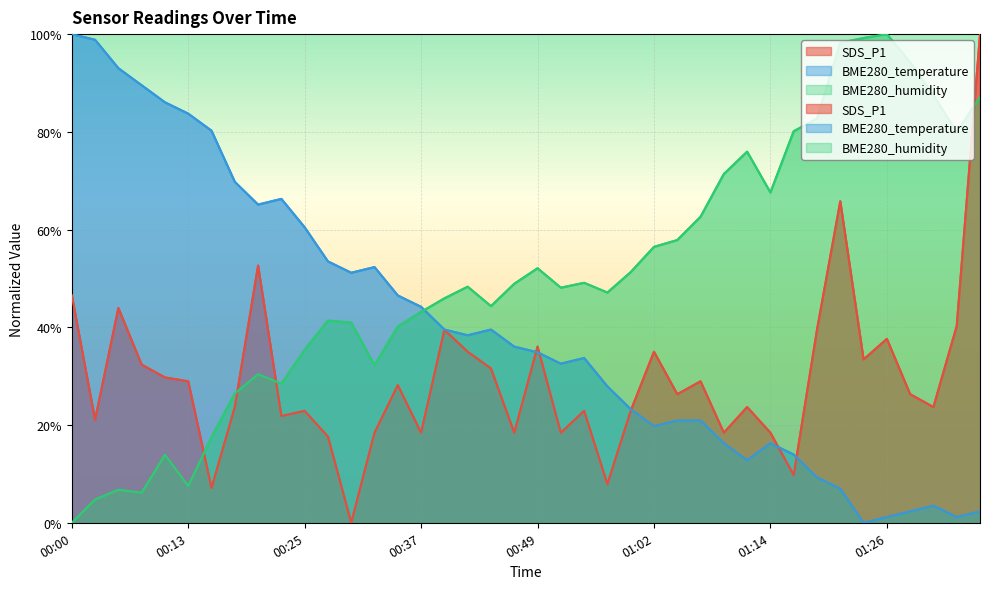

Where is the first local maximum for BME280_temperature?

00:22